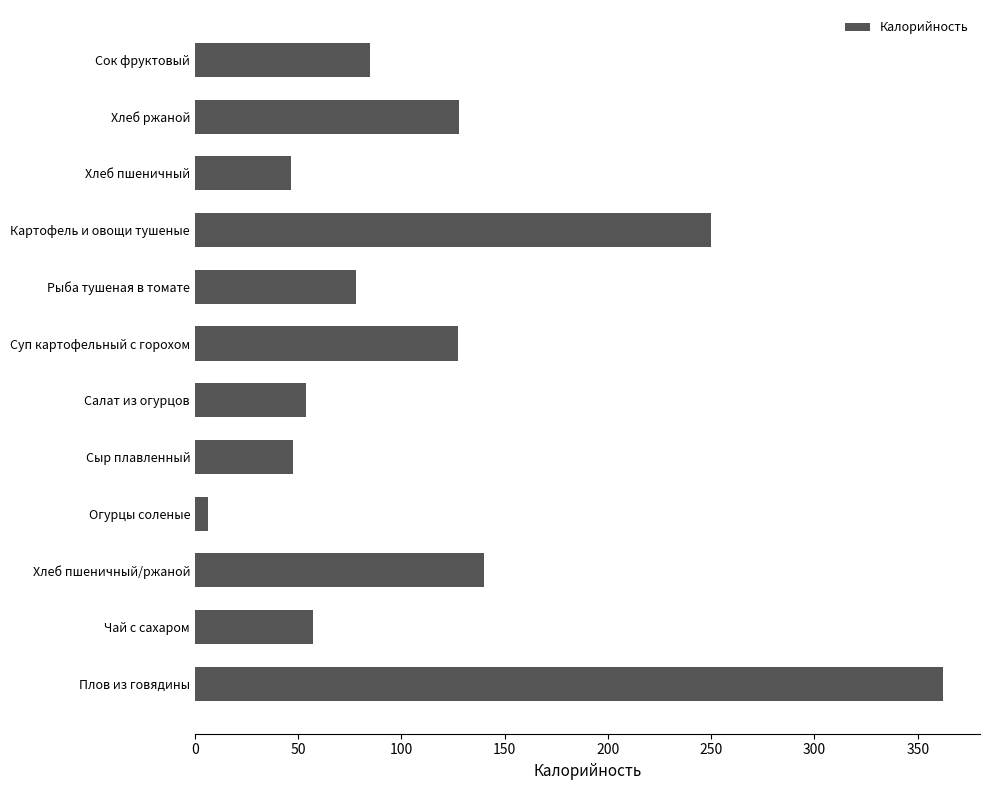

What is the change in value from Сыр плавленный to Сок фруктовый?

+37.2